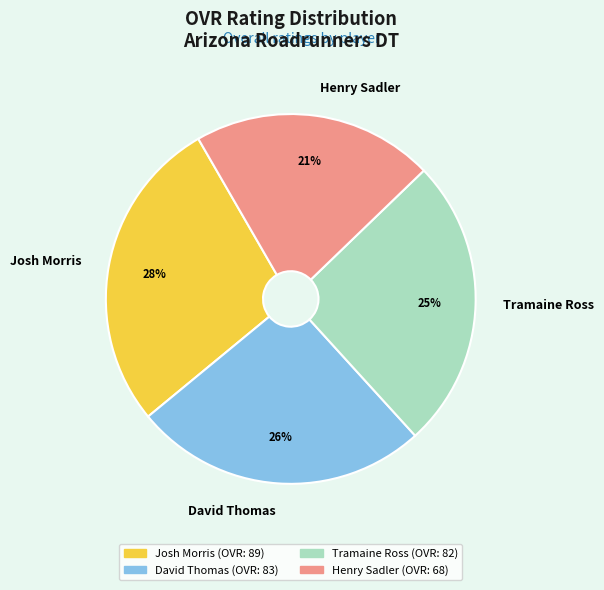

Does any single category account for the majority?

No